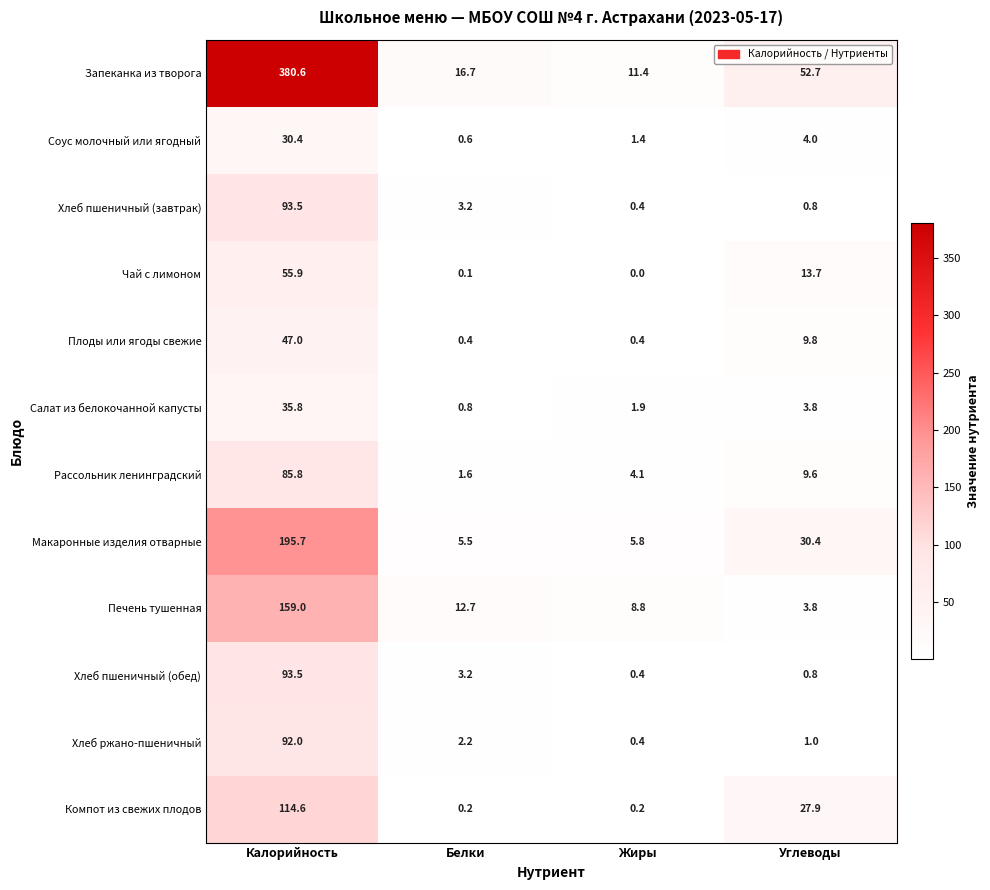

What is the approximate value of Макаронные изделия отварные at Белки?

5.5